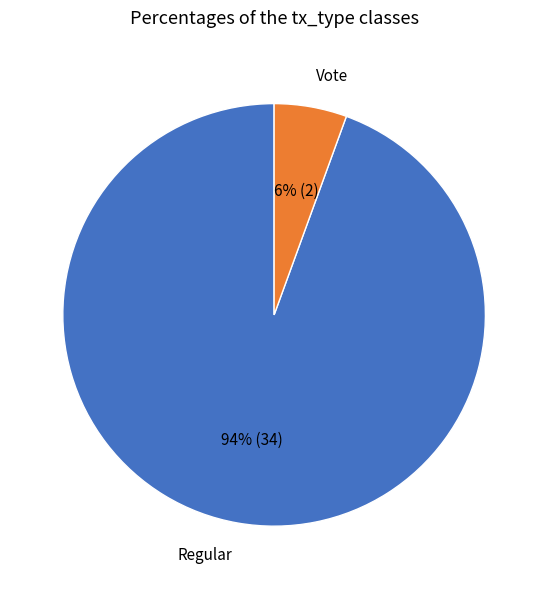

To the nearest percent, what is the average slice percentage?

50%